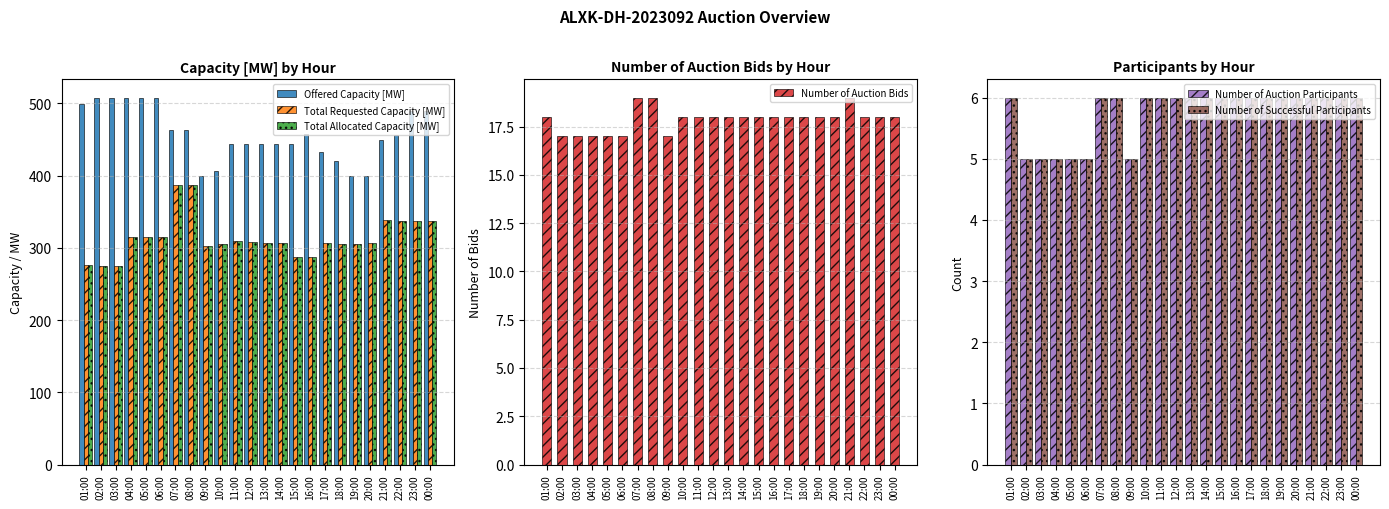

What position from the left is 04:00?

4